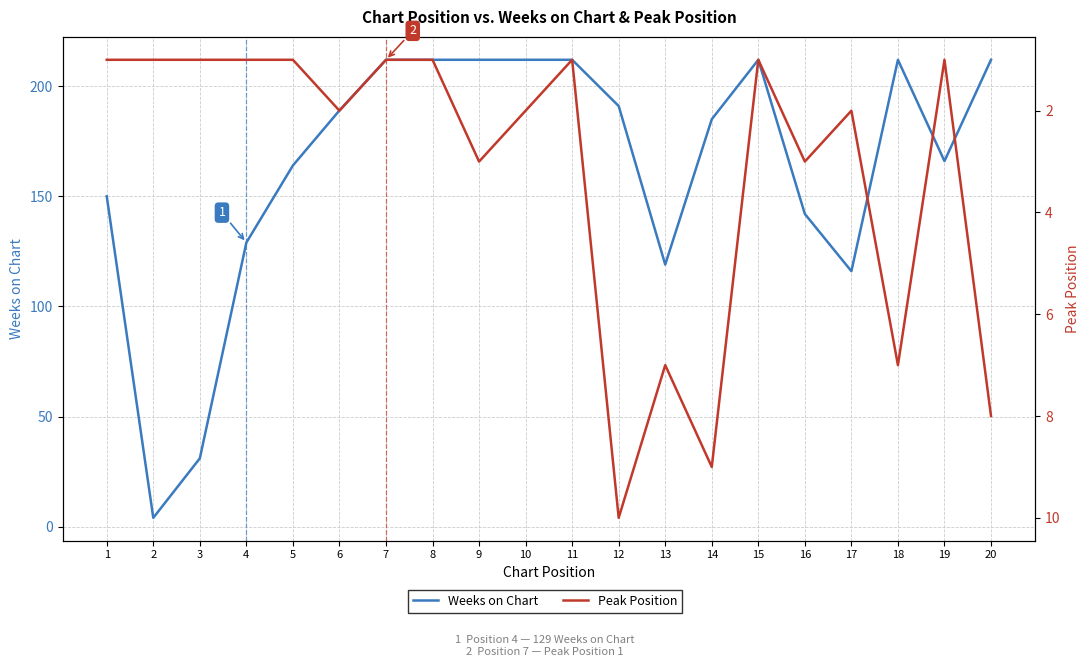

What is the highest value of the Peak Position series?

10